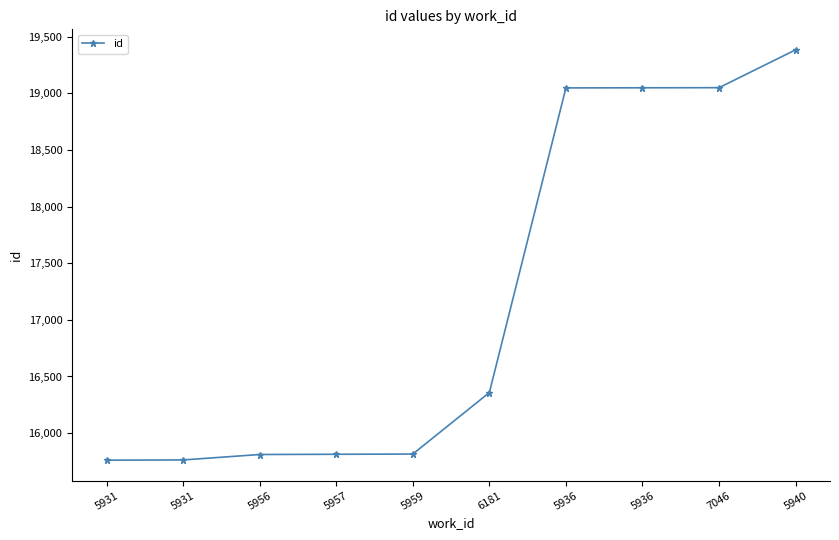

List the labels in order of value, largest first.

5940, 7046, 5936, 5936, 6181, 5959, 5957, 5956, 5931, 5931